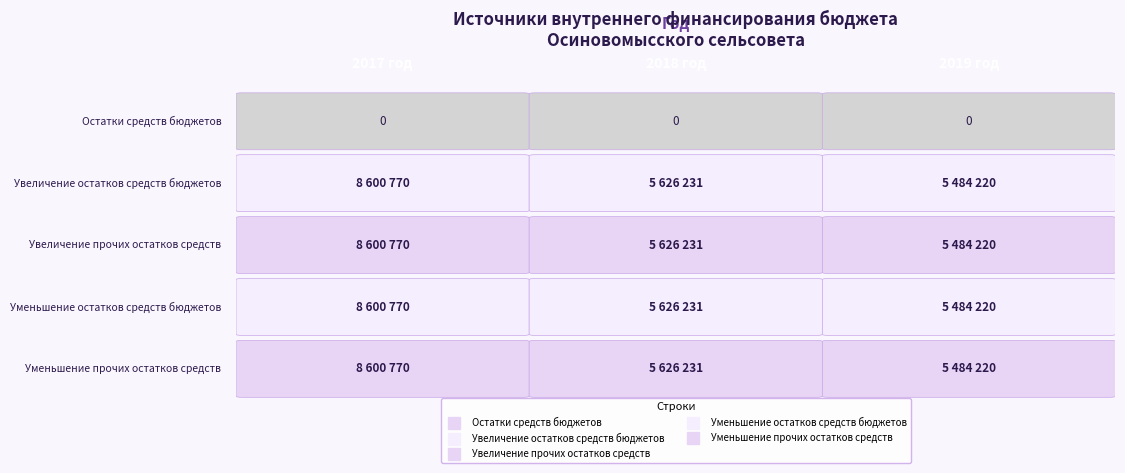

Reading left to right, list all the values displayed in this chart.

Остатки средств бюджетов: 0=0	1=0	2=0
Увеличение остатков средств бюджетов: 0=8600770	1=5626231	2=5484220
Увеличение прочих остатков средств: 0=8600770	1=5626231	2=5484220
Уменьшение остатков средств бюджетов: 0=8600770	1=5626231	2=5484220
Уменьшение прочих остатков средств: 0=8600770	1=5626231	2=5484220